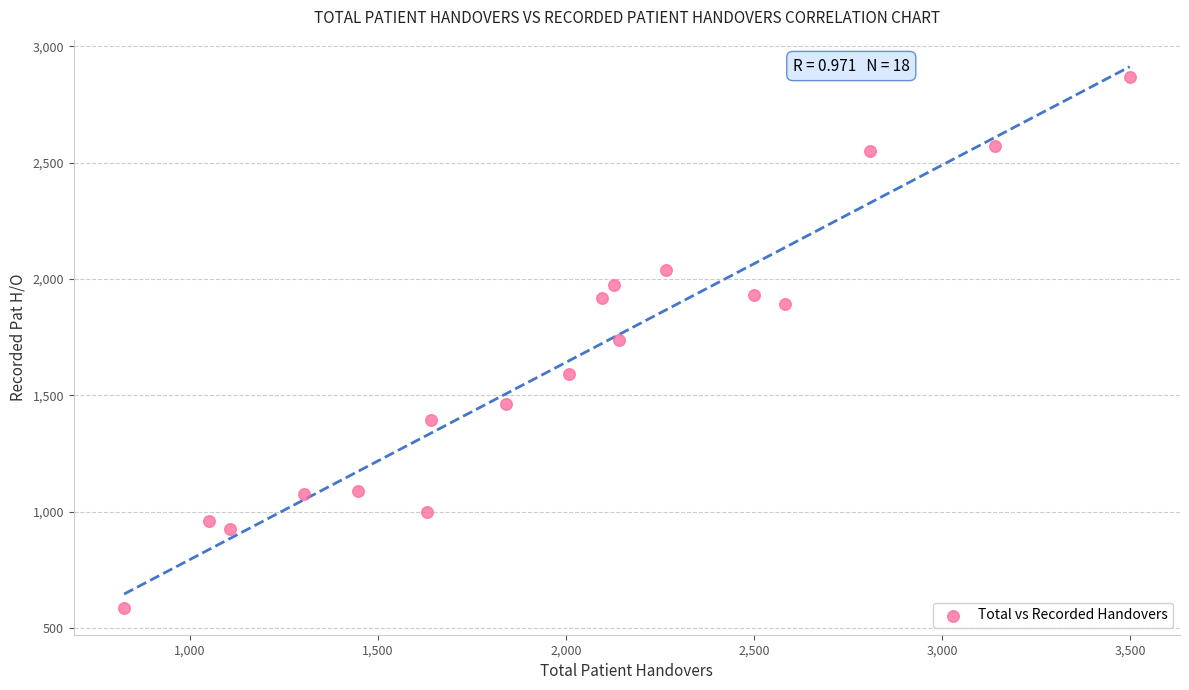

List the coordinates of all points as (Y, X) pairs, reading left to right.

(587, 826)  (961, 1053)  (927, 1108)  (1077, 1303)  (1088, 1447)  (997, 1632)  (1392, 1642)  (1464, 1842)  (1592, 2008)  (1917, 2097)  (1974, 2128)  (1739, 2142)  (2037, 2266)  (1929, 2501)  (1892, 2582)  (2549, 2809)  (2573, 3141)  (2866, 3499)